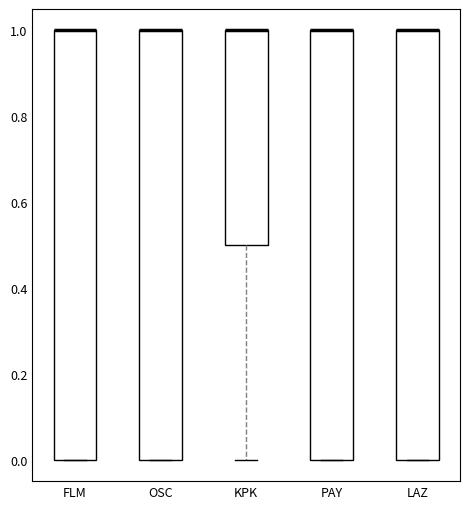

Reading left to right, read every box against the y-axis: the position of its median line, the range the box covers, and the ends of its whiskers. The values are not printed on the chart, so give them approximately, as read against the axis.

FLM: median 1.0 (drawn on the box's upper edge), box 0.0 to 1.0, whiskers 0.0 to 1.0
OSC: median 1.0 (drawn on the box's upper edge), box 0.0 to 1.0, whiskers 0.0 to 1.0
KPK: median 1.0 (drawn on the box's upper edge), box 0.5 to 1.0, whiskers 0.0 to 1.0
PAY: median 1.0 (drawn on the box's upper edge), box 0.0 to 1.0, whiskers 0.0 to 1.0
LAZ: median 1.0 (drawn on the box's upper edge), box 0.0 to 1.0, whiskers 0.0 to 1.0